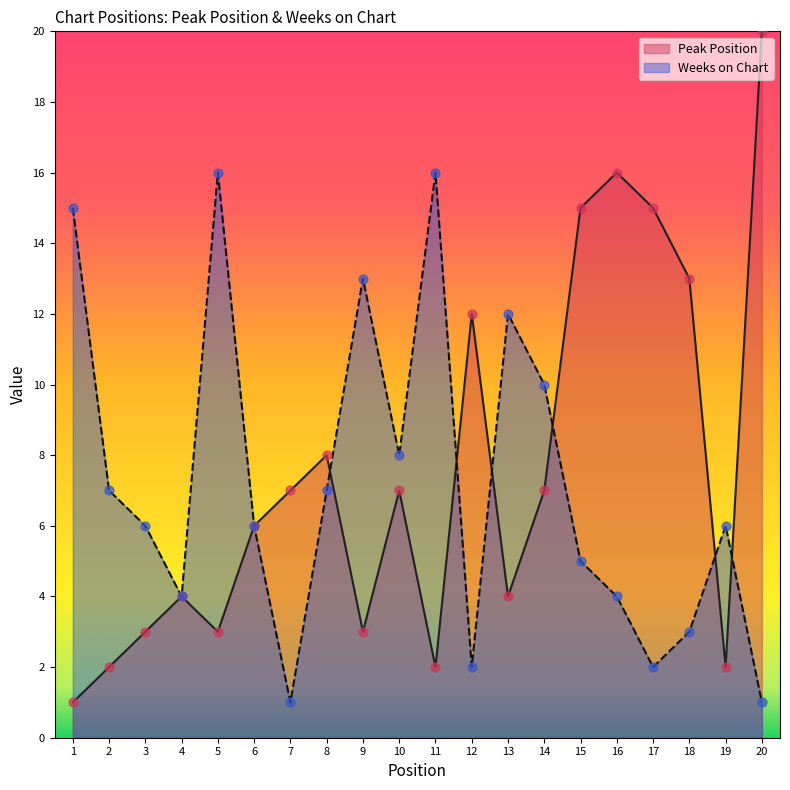

Which series contains the lowest Y value?

Peak Position